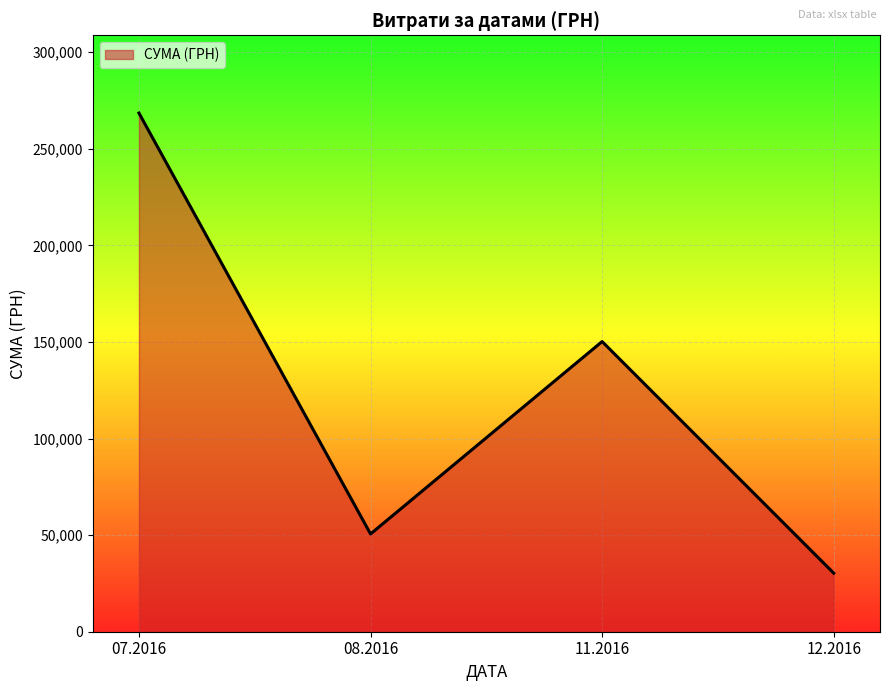

At which category does the data reach its first local valley?

08.2016